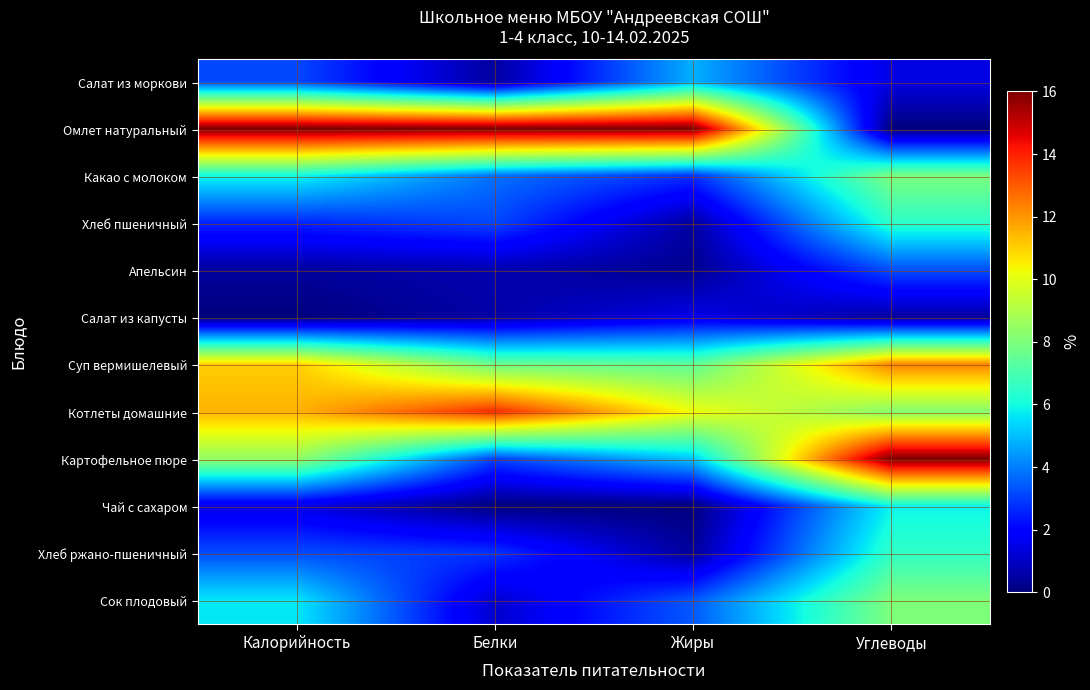

At which category is the sum across all series the highest?

Углеводы